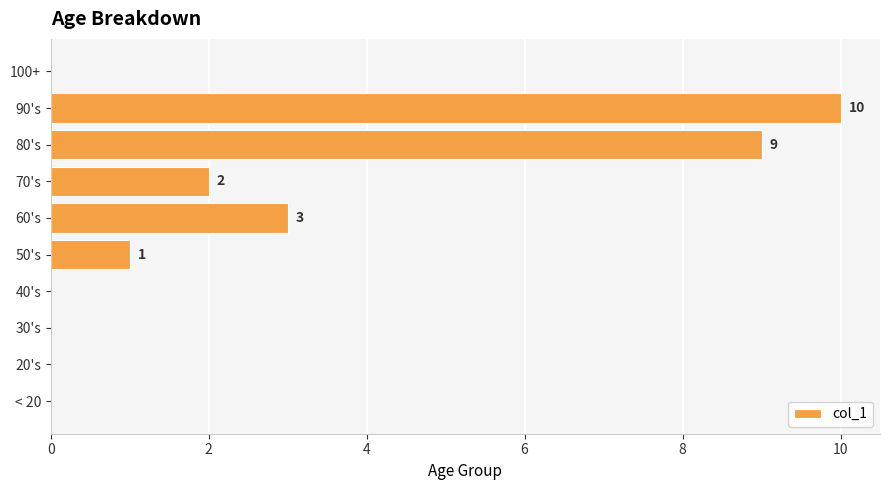

True or false: the data shows 0 at < 20.

True